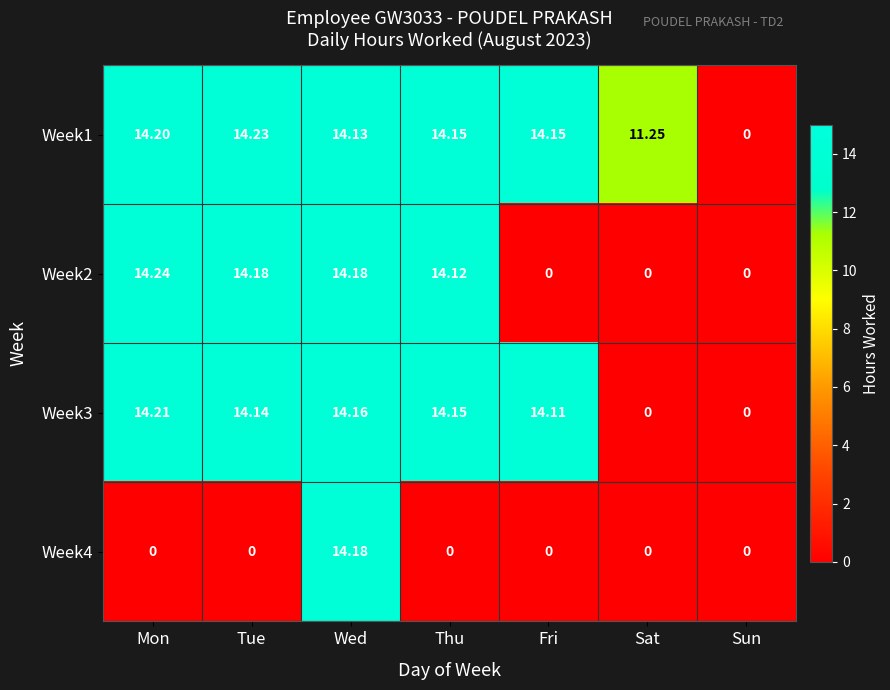

At which category is the sum across all series the highest?

Wed